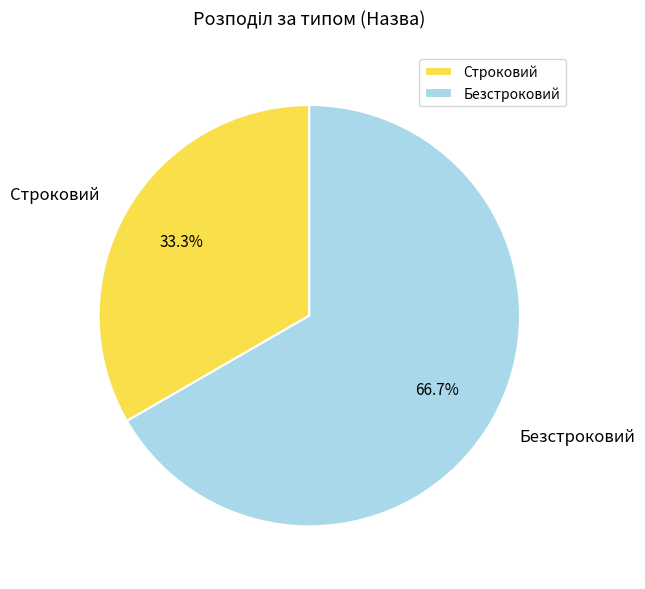

What is the smallest slice in the pie chart?

Строковий